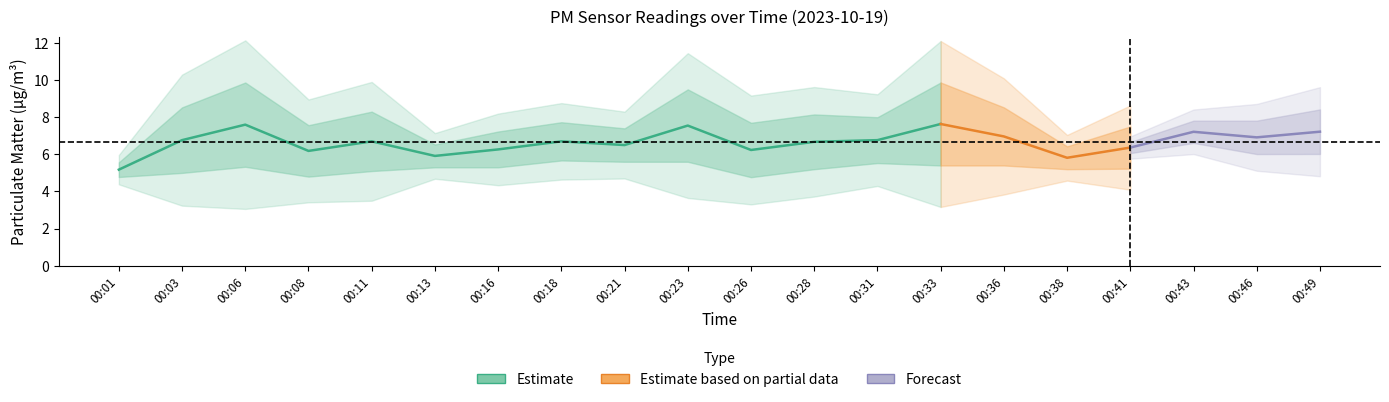

What is the value of the P1 point at the 12th from the left?

8.2